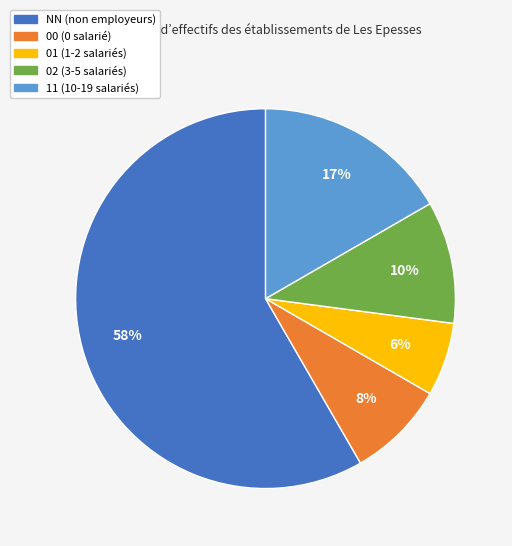

Rank the categories by value from lowest to highest.

01, 00, 02, 11, NN